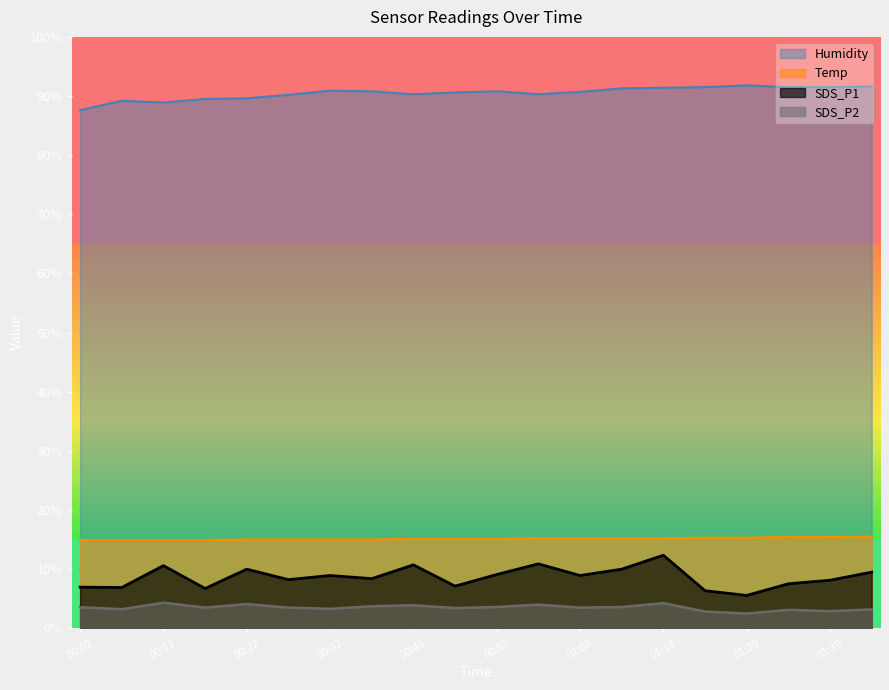

What is the total value across all series at 01:18?

123.2